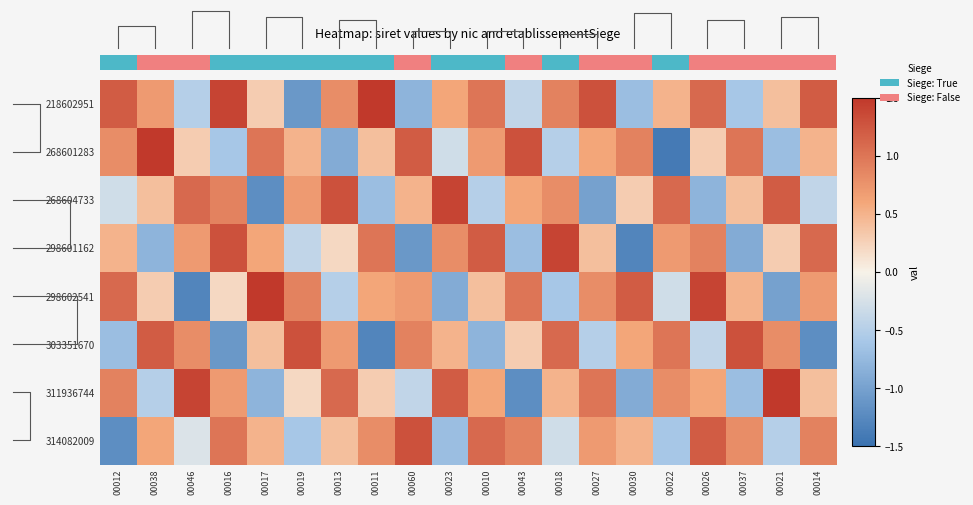

Count the number of categories in the chart.

20